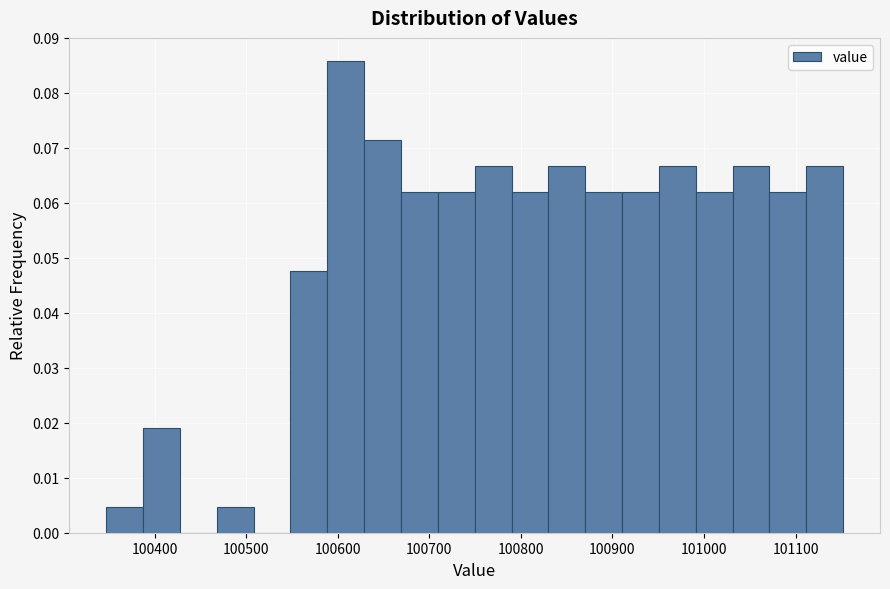

Reading left to right, transcribe this chart: for each bar, give the range it covers on the x-axis and its height. Neither the bar edges nor the heights are printed on the chart, so give them approximately, as read against the axes.

100350 to 100390: 0.005
100390 to 100430: 0.019
100430 to 100470: 0
100470 to 100510: 0.005
100510 to 100550: 0
100550 to 100590: 0.048
100590 to 100630: 0.086
100630 to 100670: 0.071
100670 to 100710: 0.062
100710 to 100750: 0.062
100750 to 100790: 0.067
100790 to 100830: 0.062
100830 to 100870: 0.067
100870 to 100910: 0.062
100910 to 100950: 0.062
100950 to 100990: 0.067
100990 to 101030: 0.062
101030 to 101070: 0.067
101070 to 101110: 0.062
101110 to 101150: 0.067